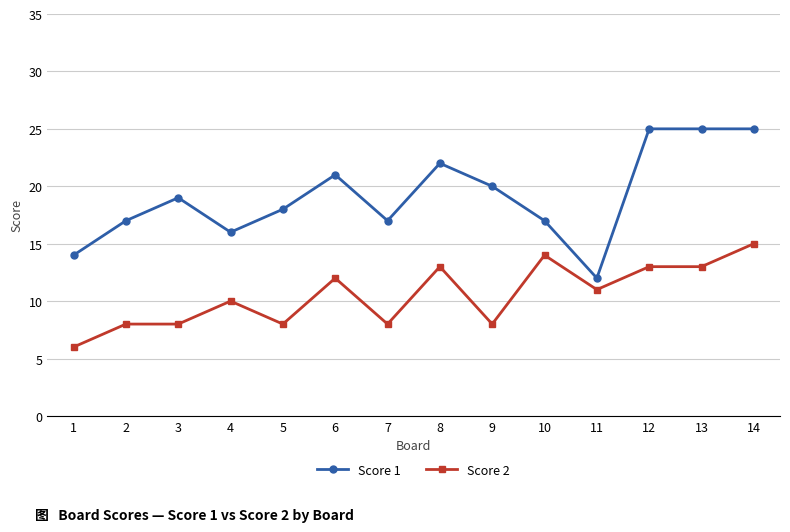

True or false: Score 2 has a value of 3 at 7.

False